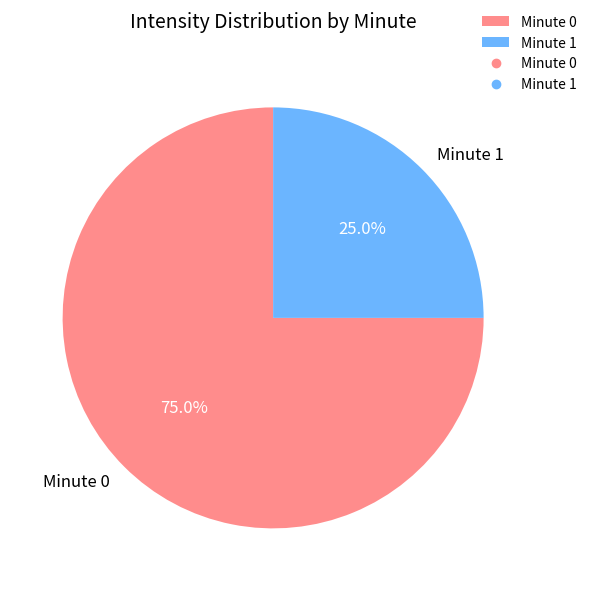

What is the ratio of the value at Minute 1 to the value at Minute 0?

0.3